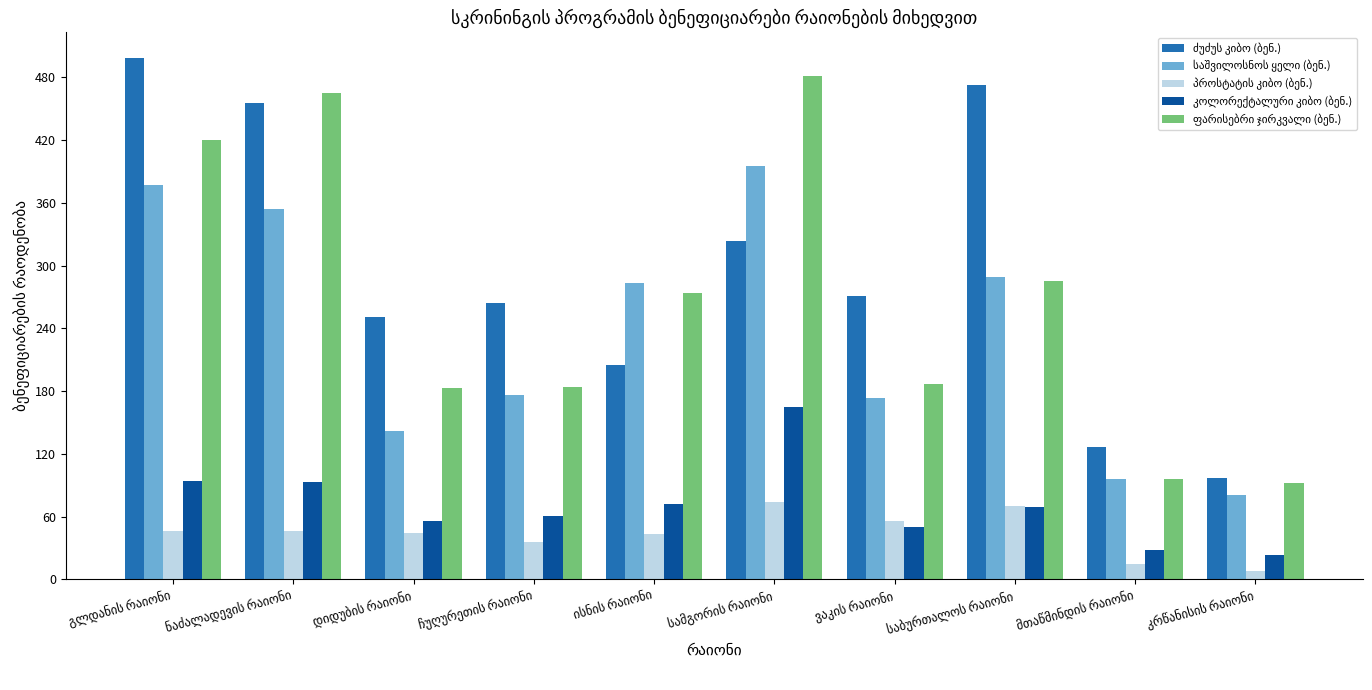

What is the greatest value displayed?

498